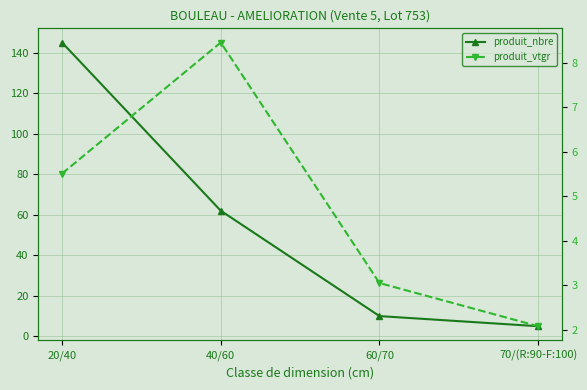

The value of produit_vtgr at 70/(R:90-F:100) is 2.1. True or false?

True